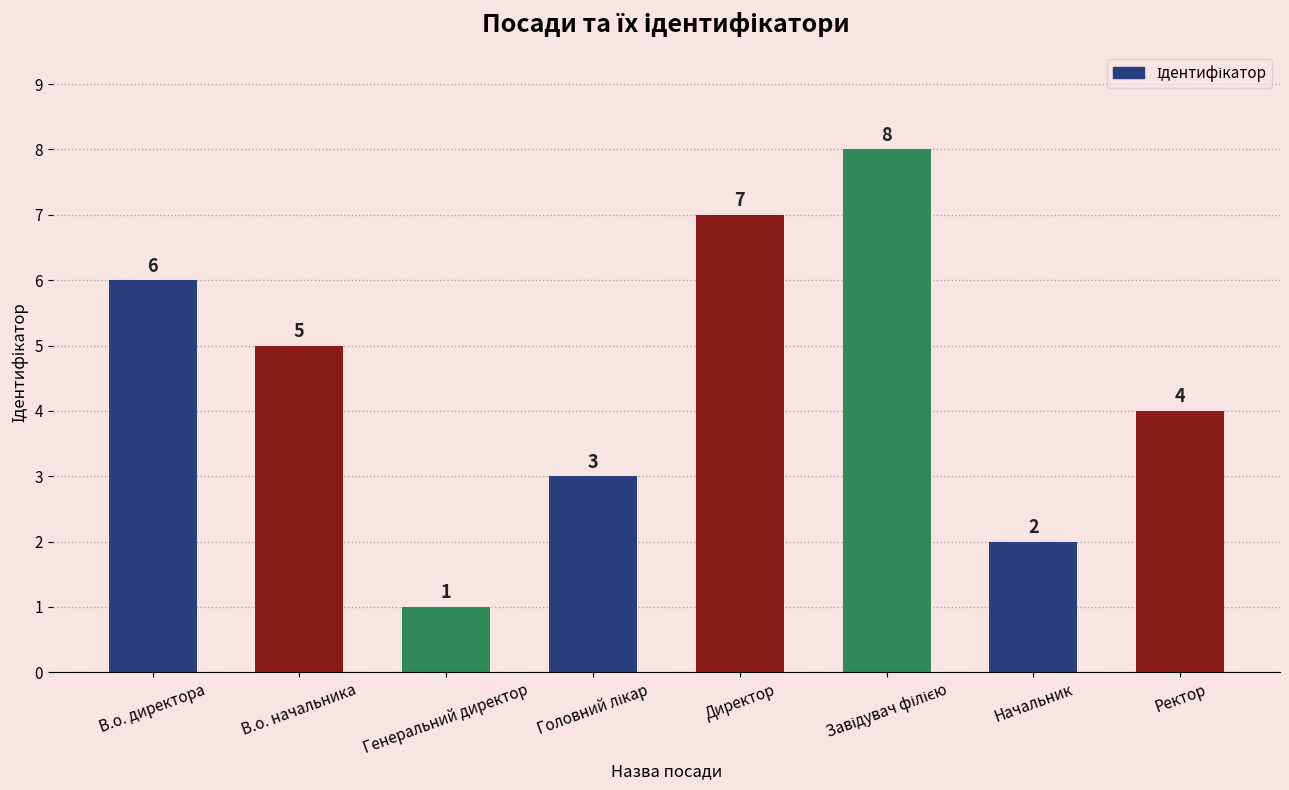

What position from the left is Начальник?

7